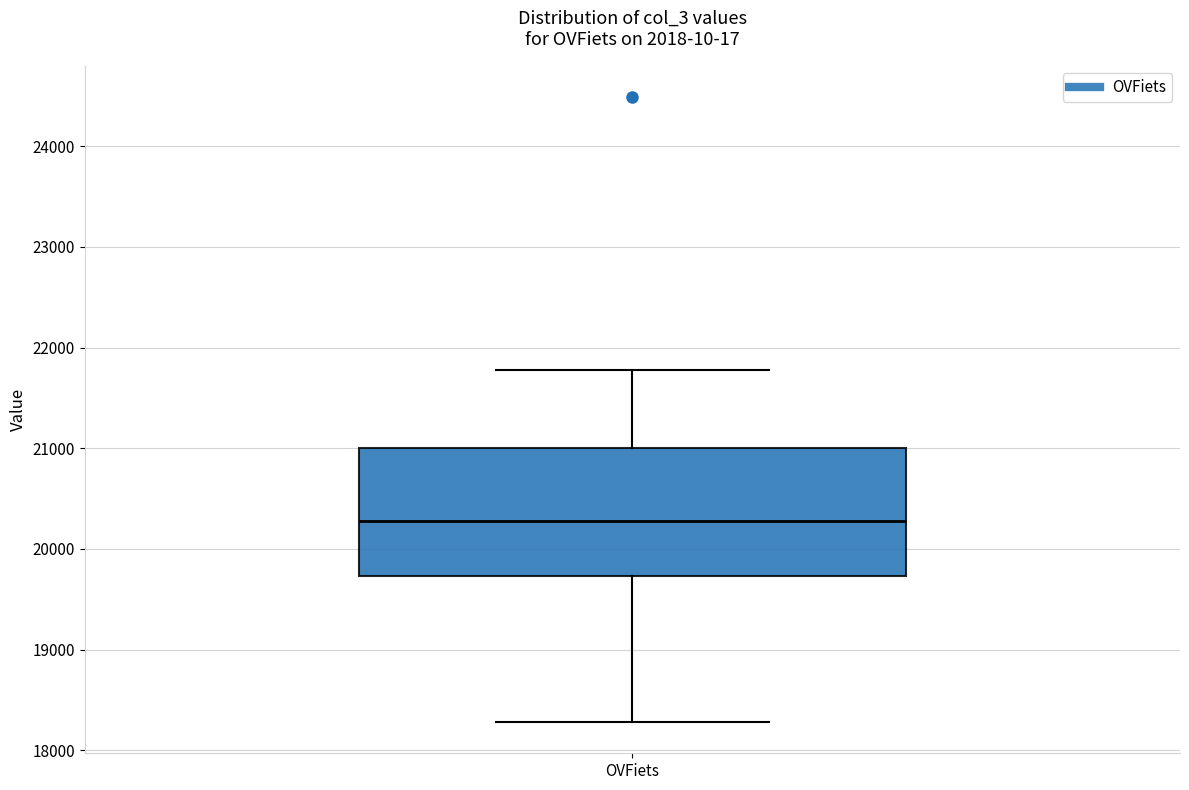

Read this box plot against the y-axis: the position of the median line, the range covered by the box, and the ends of both whiskers. The values are not printed on the chart, so give them approximately, as read against the axis.

median 20300, box 19700 to 21000, whiskers 18300 to 21800